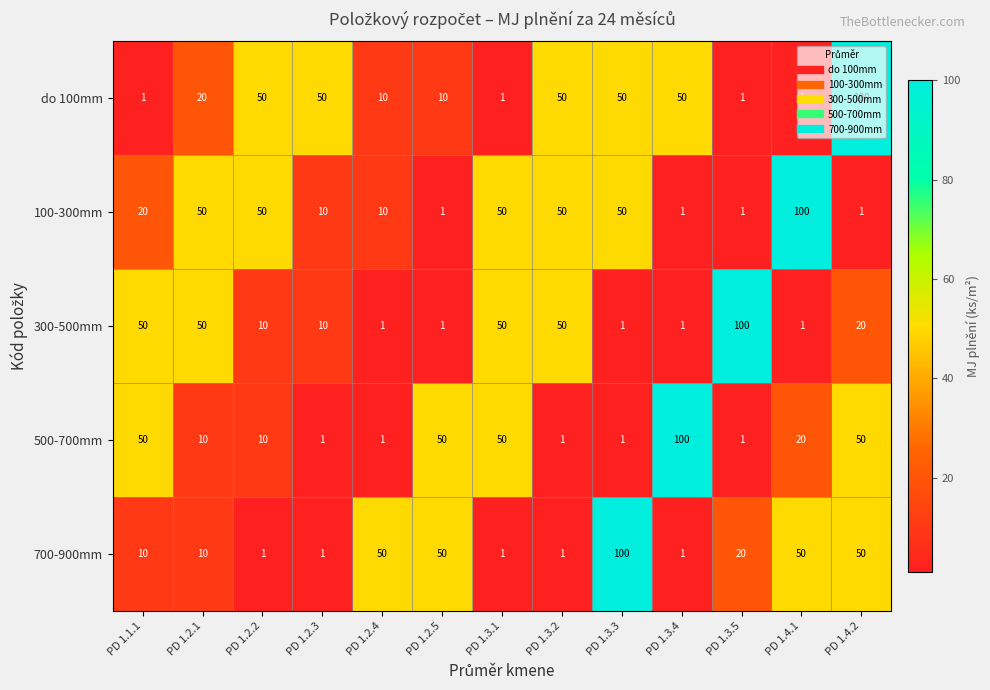

Count the number of categories in the chart.

13